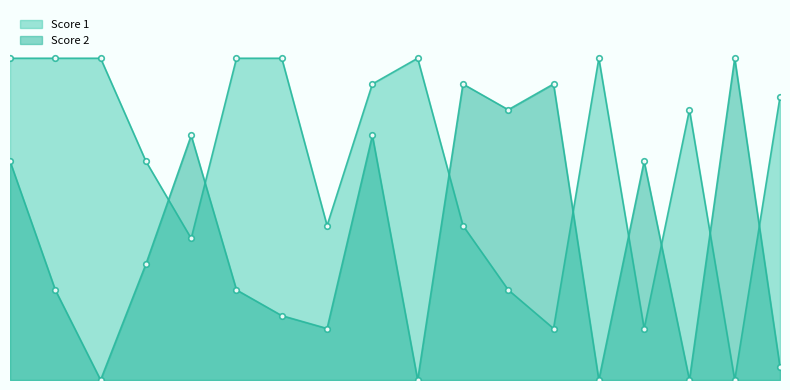

True or false: Score 1 has more than 1 points higher than both neighbors.

True